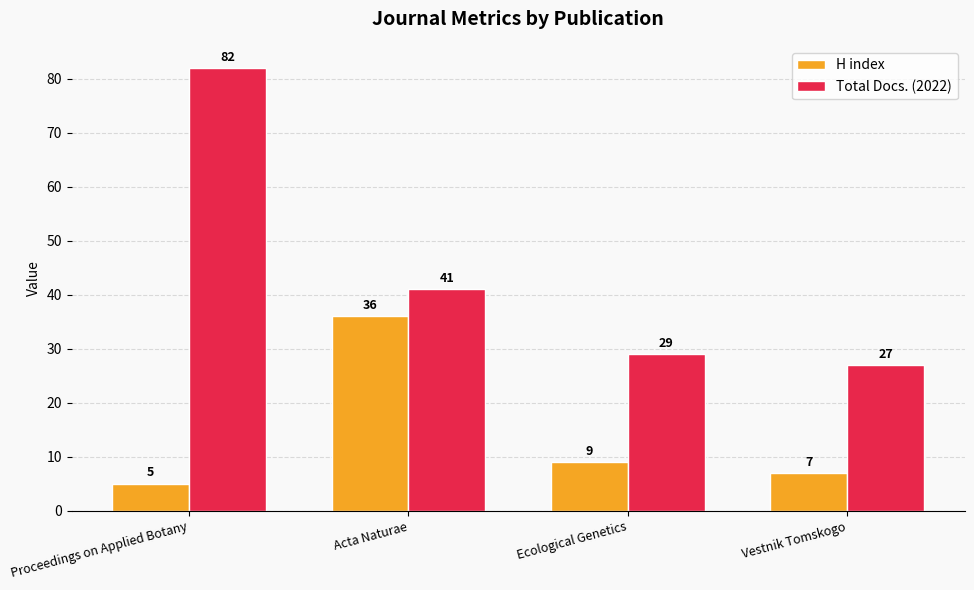

What position from the right is Ecological Genetics?

2